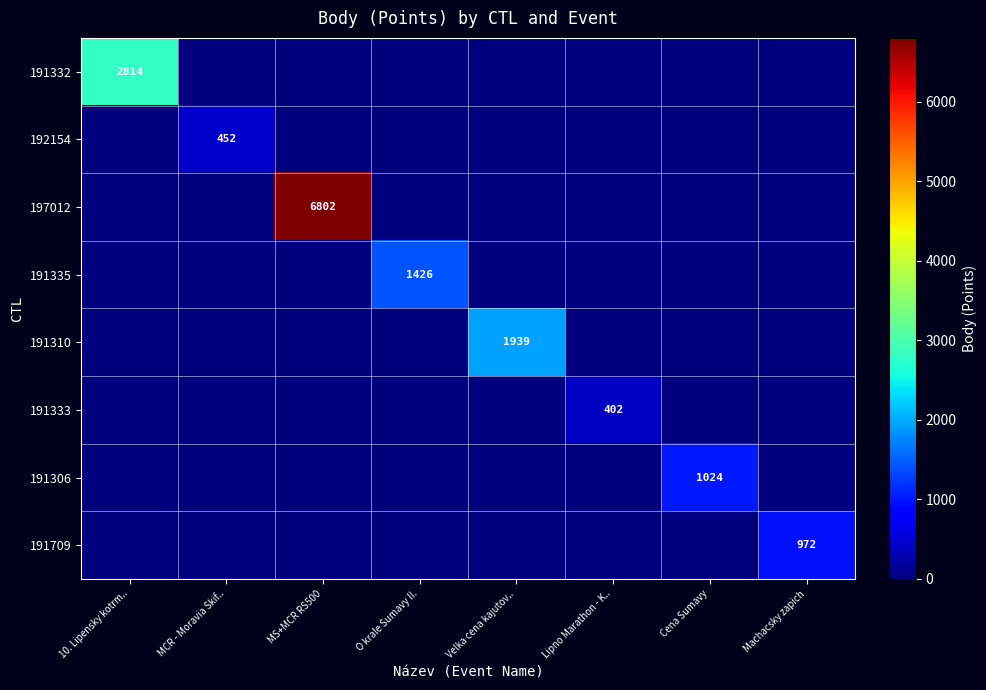

How many data points does each series have?

8